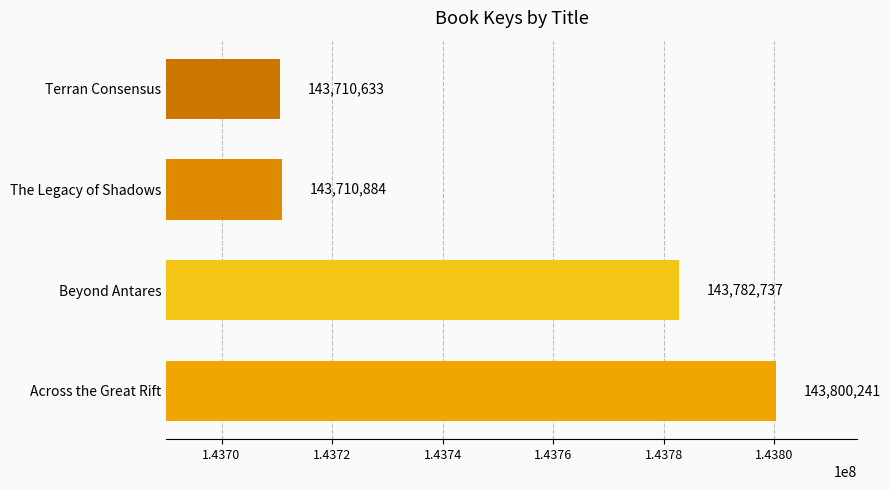

Where is the data nearest to the value 143755437?

Beyond Antares